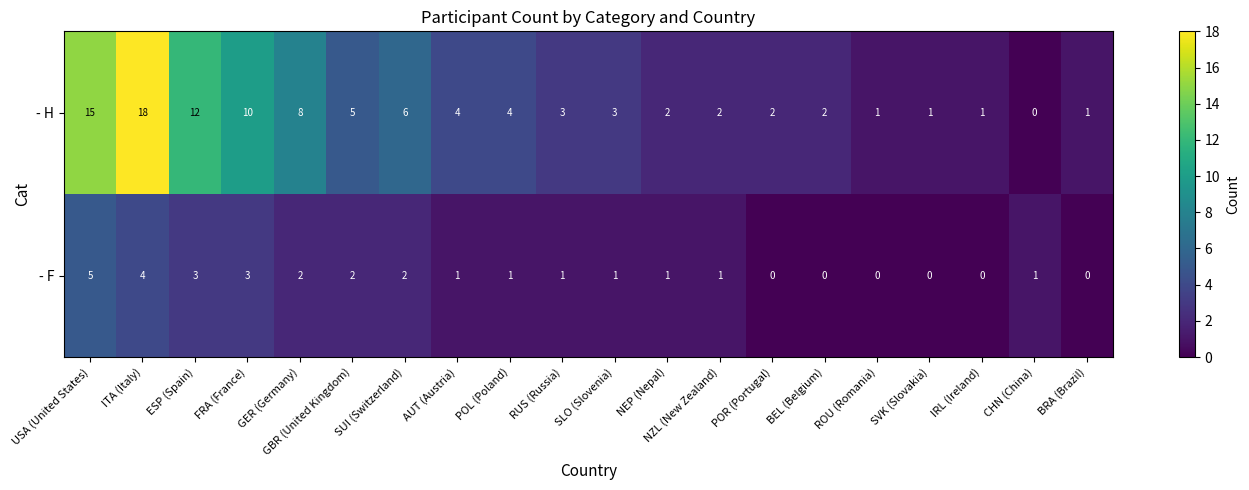

How many positive values does the - H series have?

19